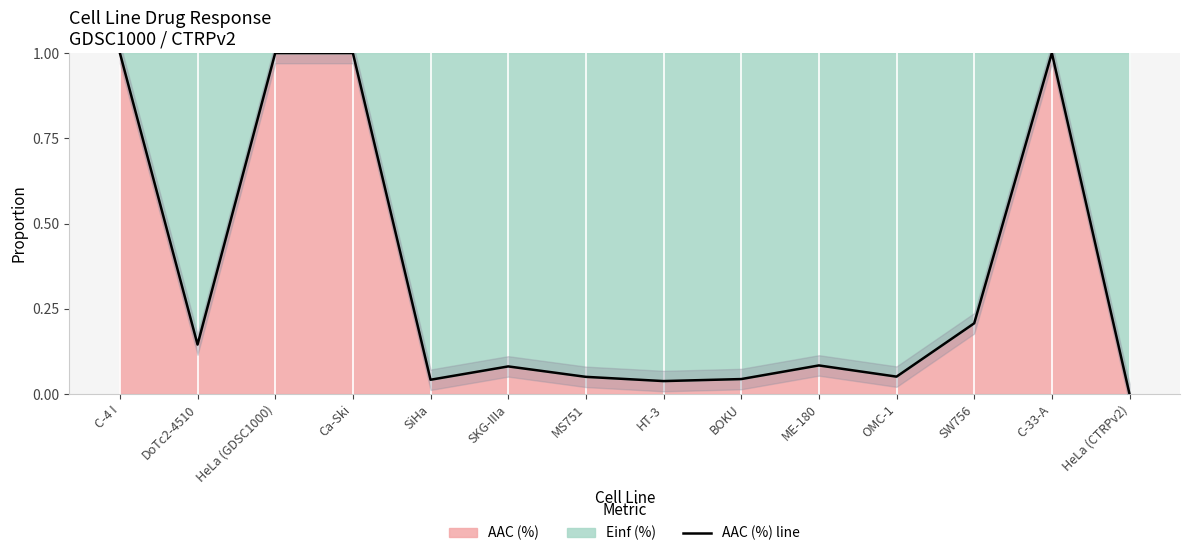

What is the sum of all values?

4.7